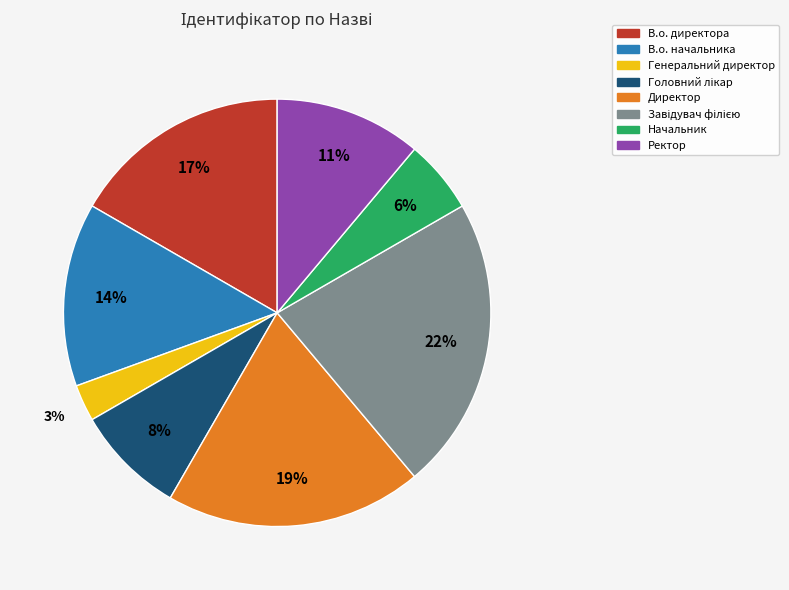

Between Начальник and Генеральний директор, which is larger?

Начальник